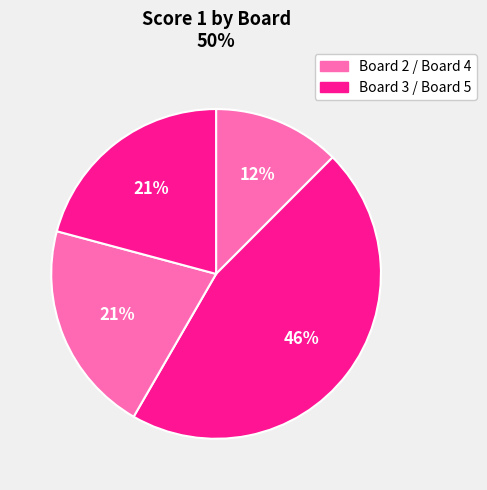

Count the number of slices in the pie.

4